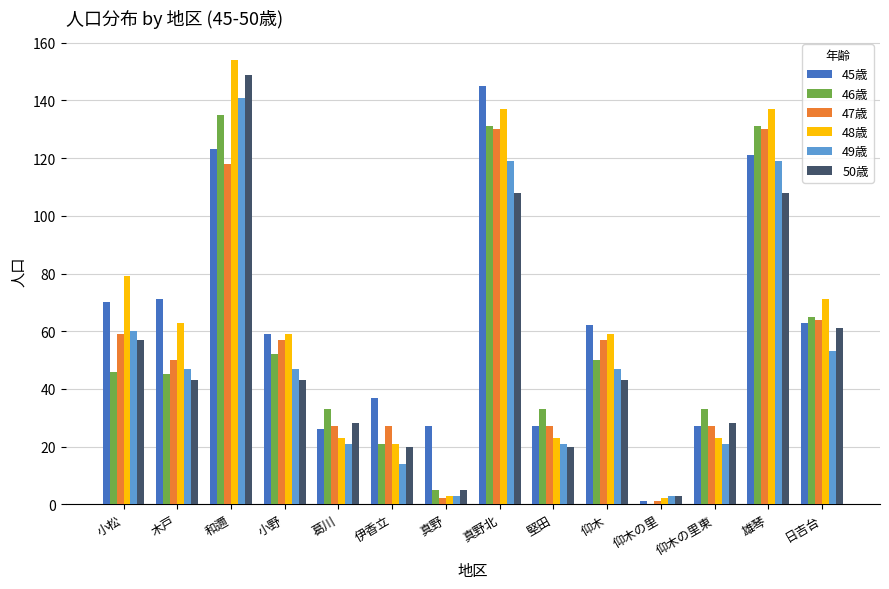

Which category has the highest value in the 46歳 series?

和邇